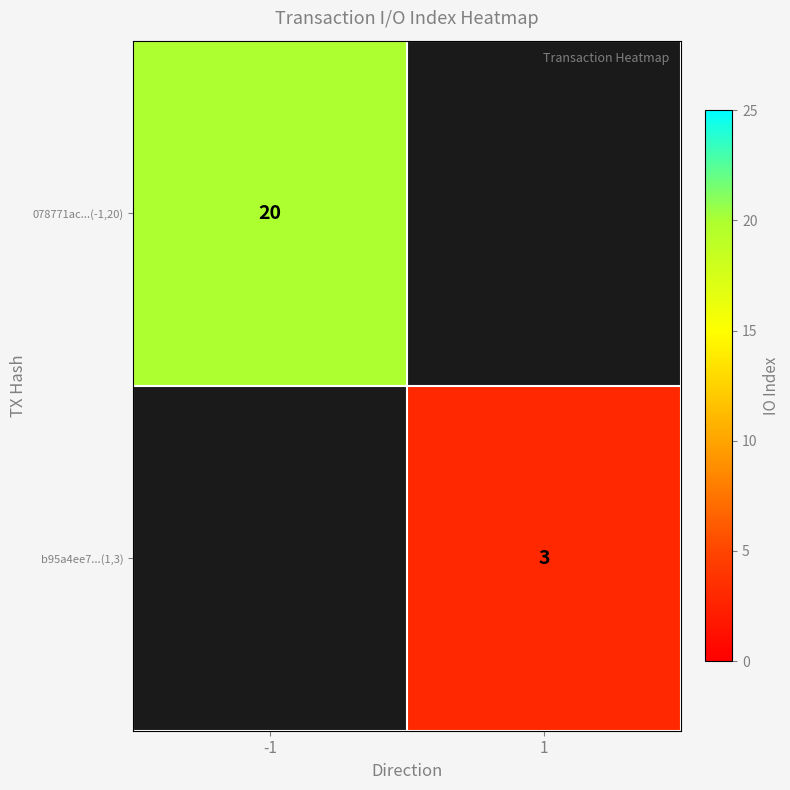

The 078771ac...(-1,20) series shows 20 at -1. True or false?

True